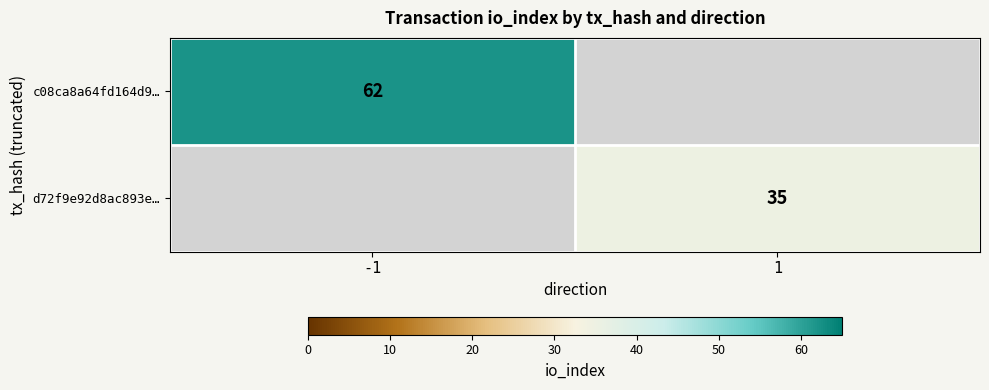

True or false: c08ca8a64fd164d9… has a value of 19.9 at -1.

False